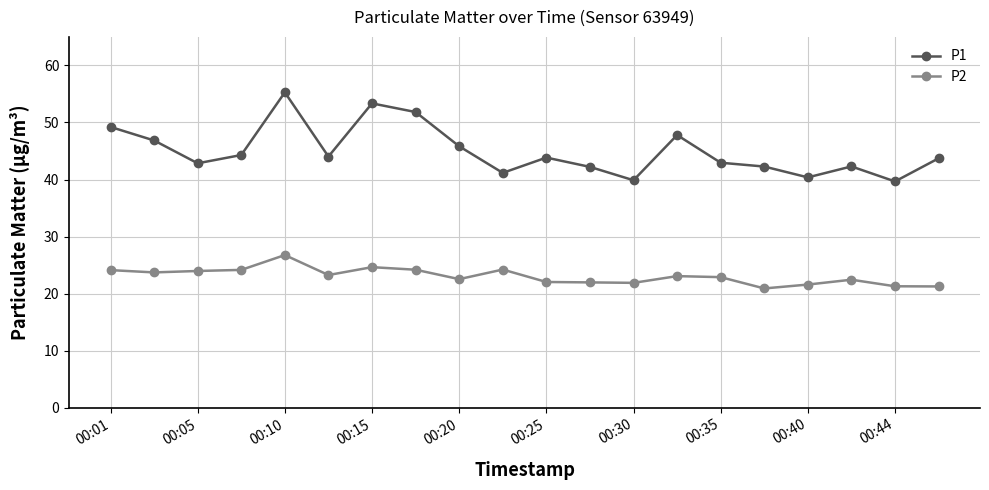

List the series in order of their peak value, lowest first.

P2, P1